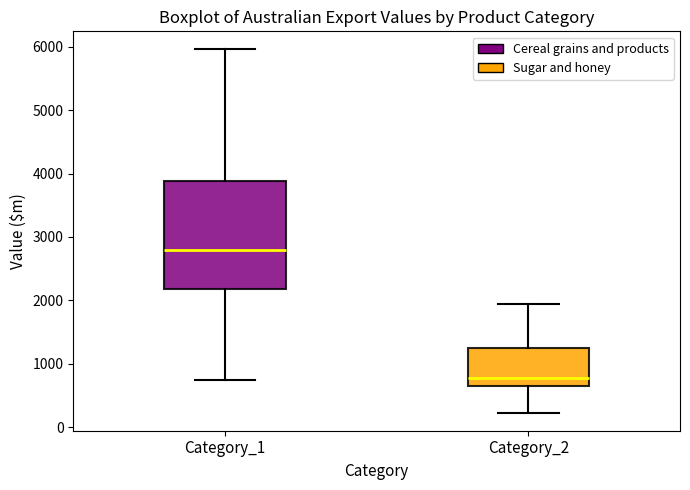

Reading left to right, transcribe this box plot: for each box, give where its median line is, the range the box spans, and where its two whiskers end, as read against the y-axis. The values are not printed on the chart, so give them approximately, as read against the axis.

Category_1: median 2800, box 2200 to 3900, whiskers 700 to 6000
Category_2: median 800, box 700 to 1300, whiskers 200 to 1900